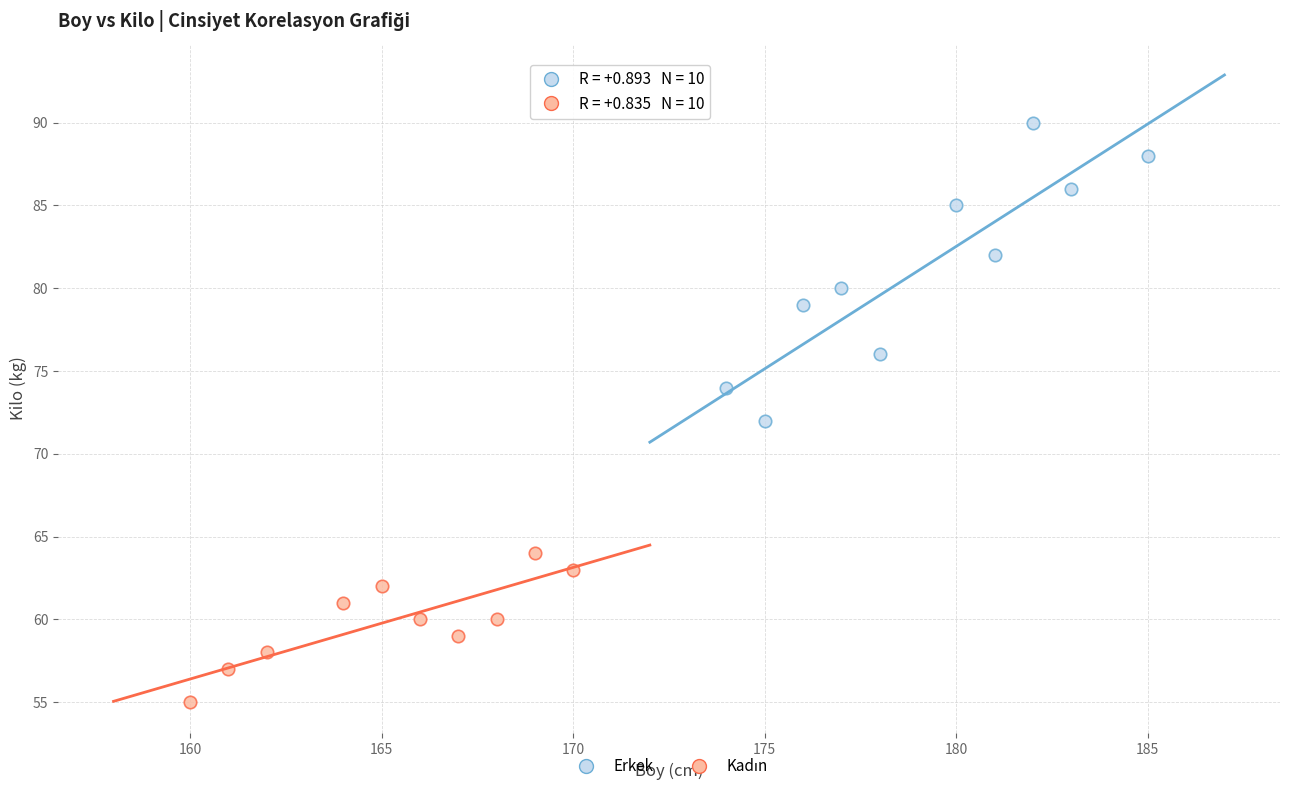

Which series has the largest Y range (max minus min)?

Erkek